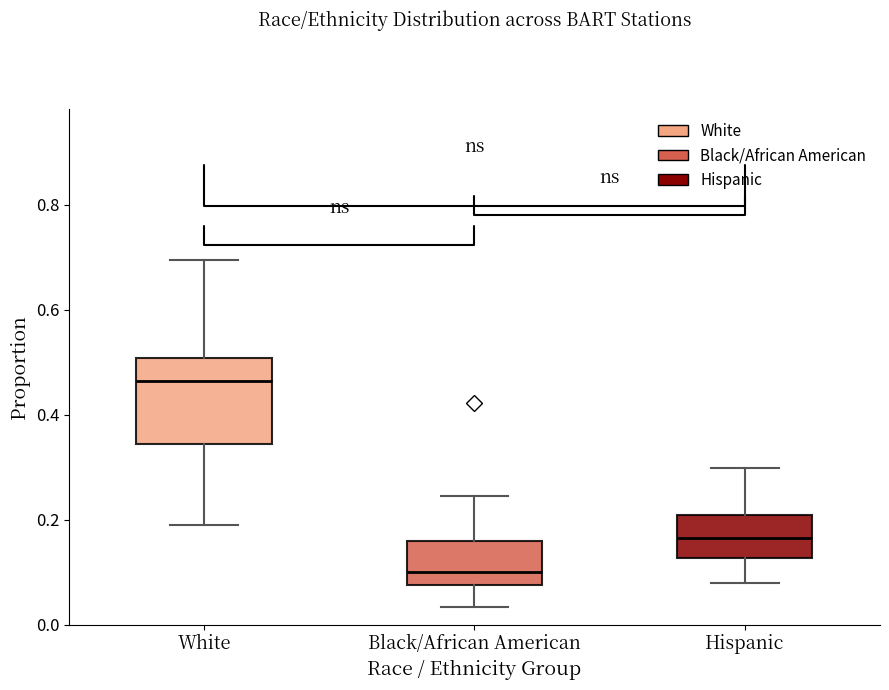

Reading left to right, read every box against the y-axis: the position of its median line, the range the box covers, and the ends of its whiskers. The values are not printed on the chart, so give them approximately, as read against the axis.

White: median 0.46, box 0.34 to 0.50, whiskers 0.18 to 0.70
Black/African American: median 0.10, box 0.08 to 0.16, whiskers 0.04 to 0.24
Hispanic: median 0.16, box 0.12 to 0.20, whiskers 0.08 to 0.30